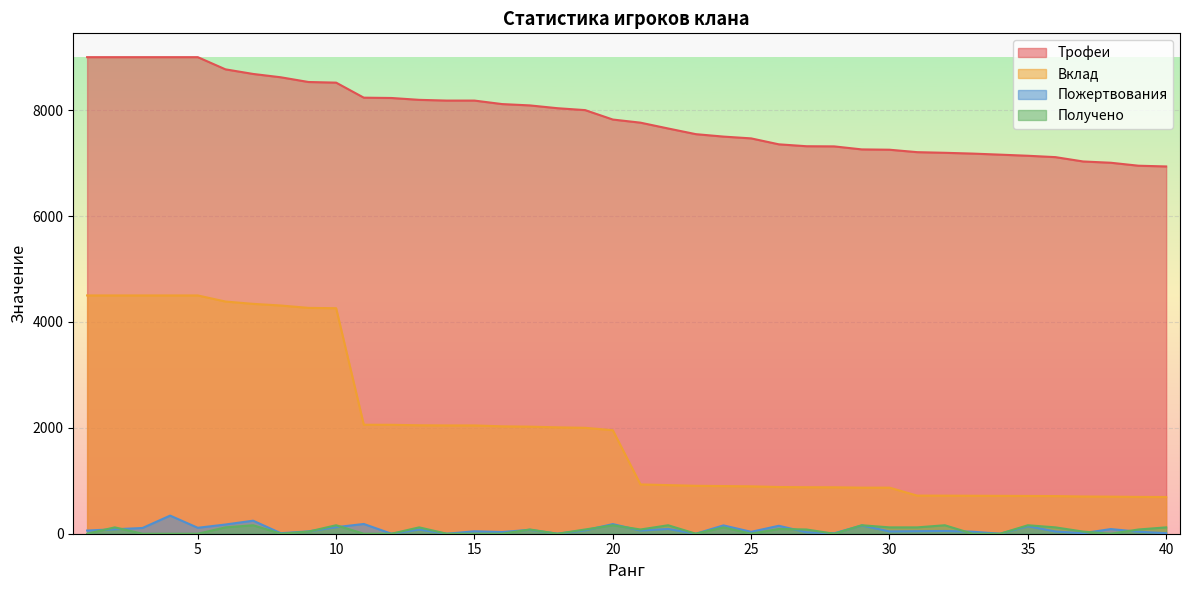

After their last crossing, which series has the higher values: Пожертвования or Получено?

Получено